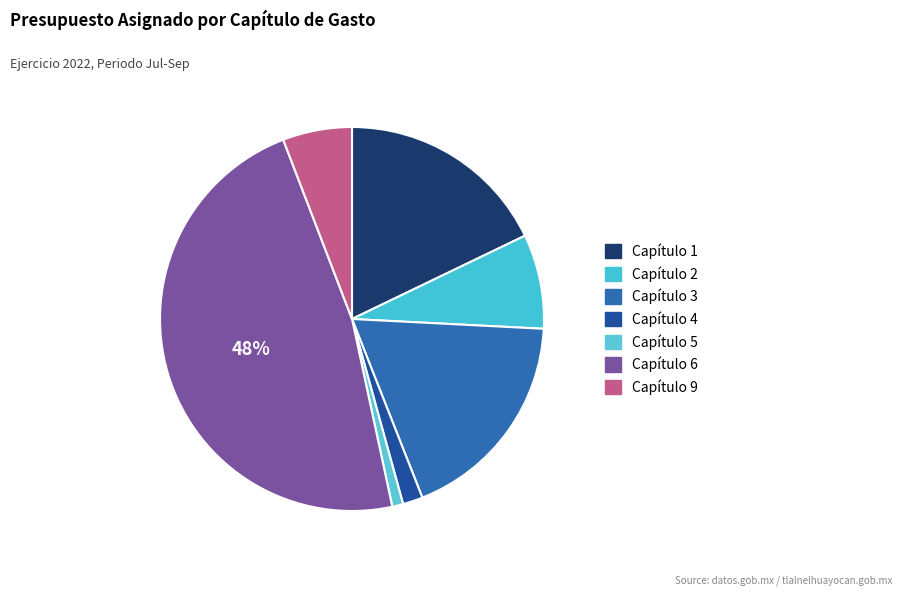

Does Capítulo 1 account for over 50% of the chart?

No